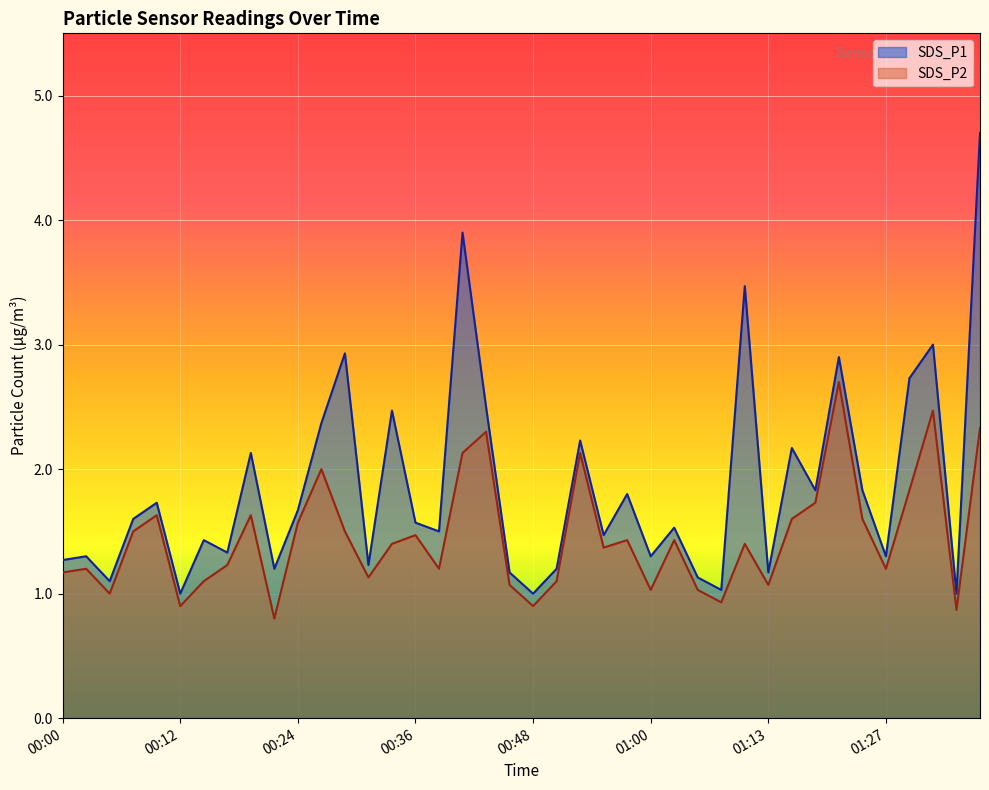

The SDS_P1 series shows 1.3 at 01:00. True or false?

True